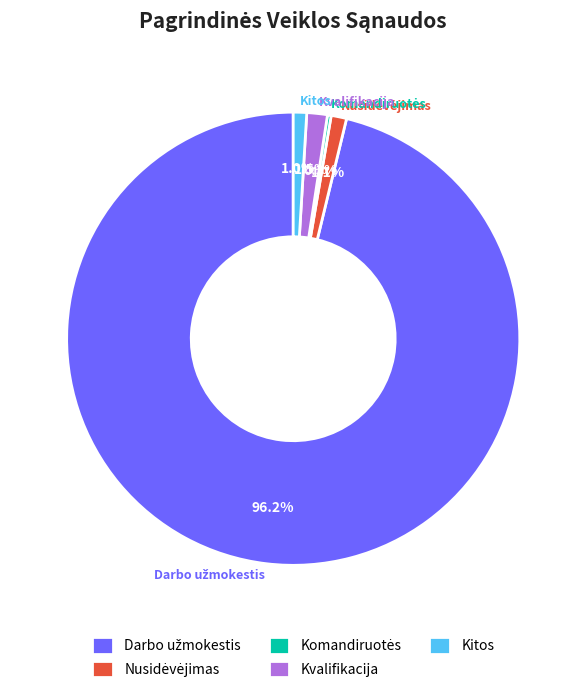

What is the ratio of the value at Kvalifikacija to the value at Kitos?

1.5